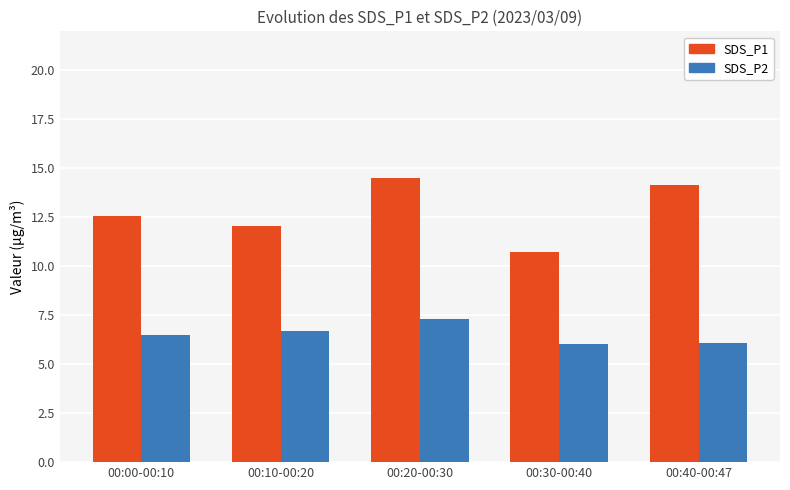

What is the value of the SDS_P2 bar at the 4th from the left?

6.0